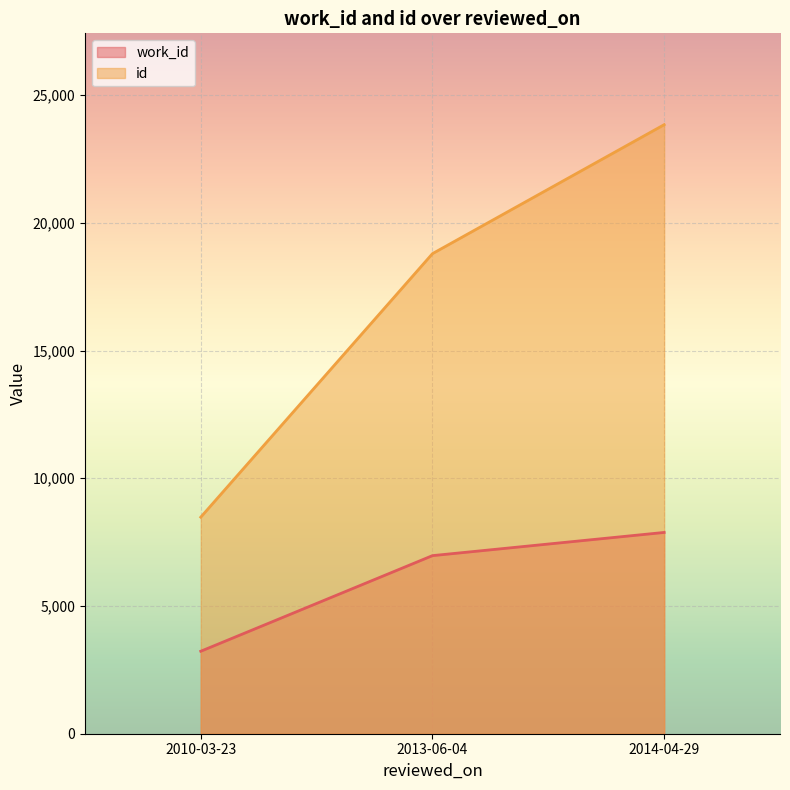

Is it true that work_id equals 10184 at 2013-06-04?

False